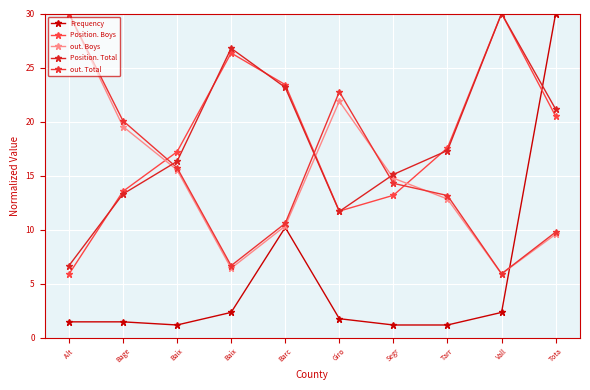

Count the number of data series in this chart.

5